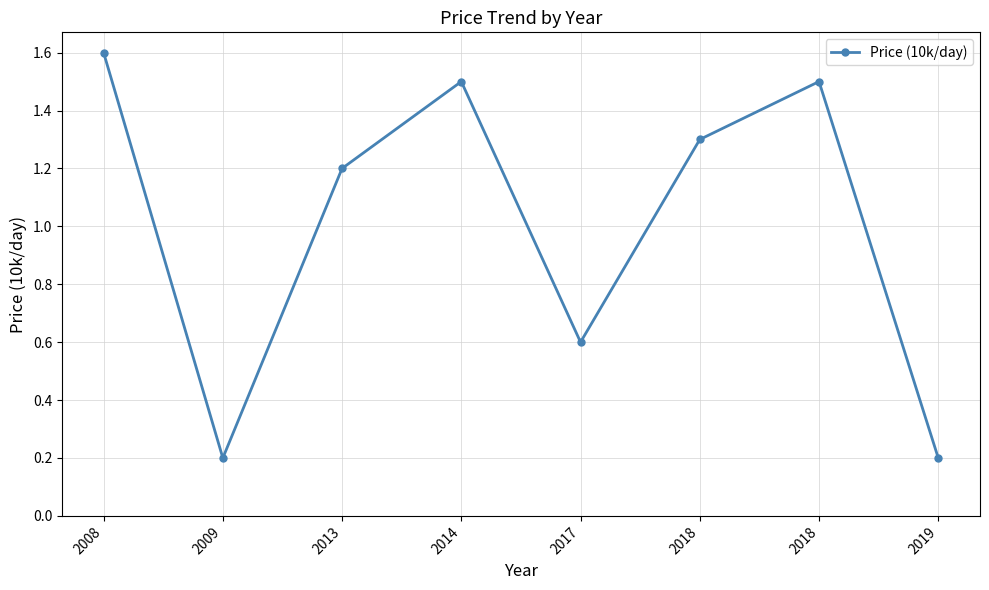

How many data points does each series have?

8